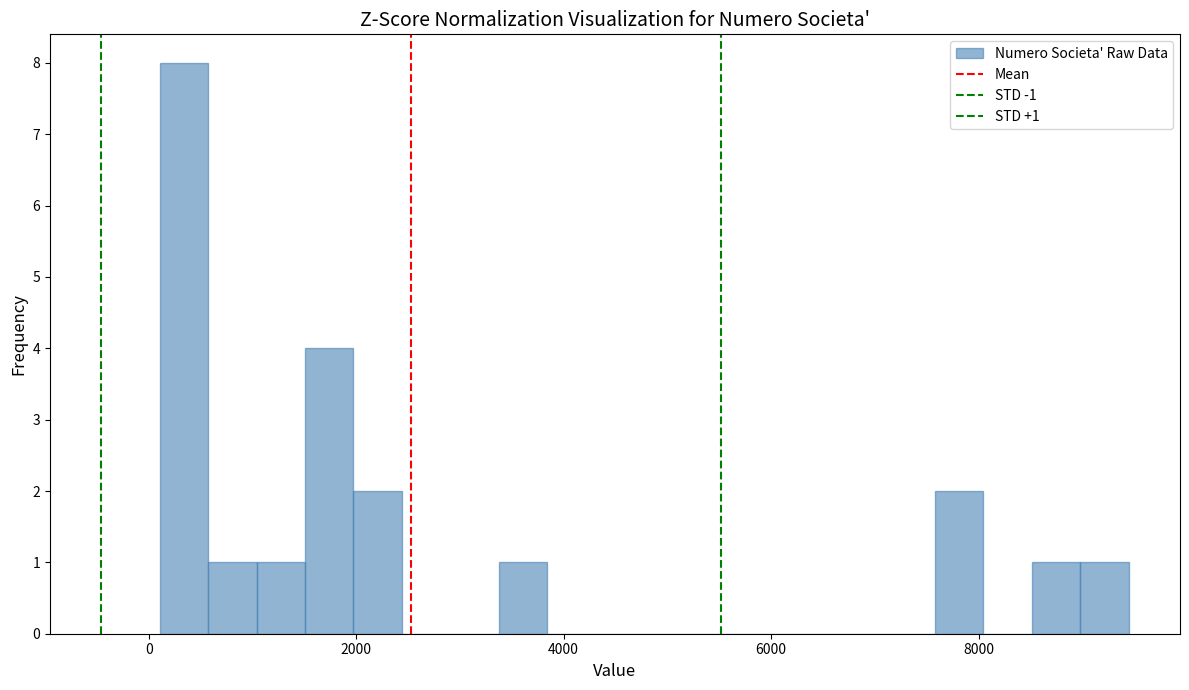

Read against the x-axis, roughly where is the centre of the tallest bar?

400